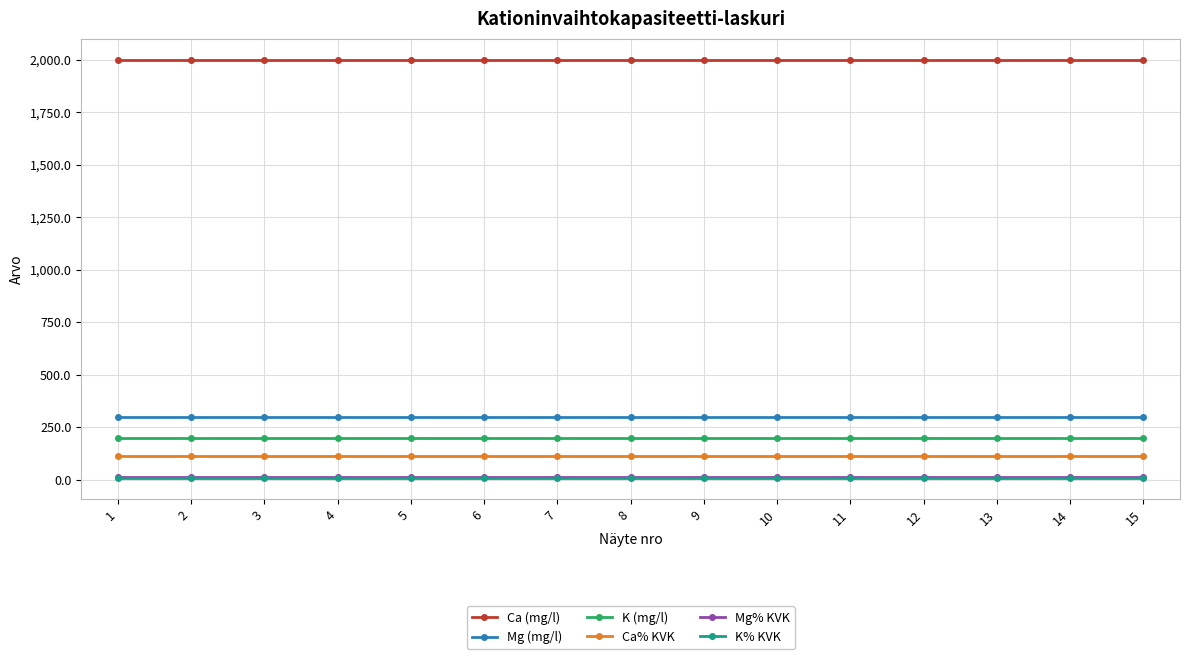

What is the maximum value shown in the chart?

2000.0